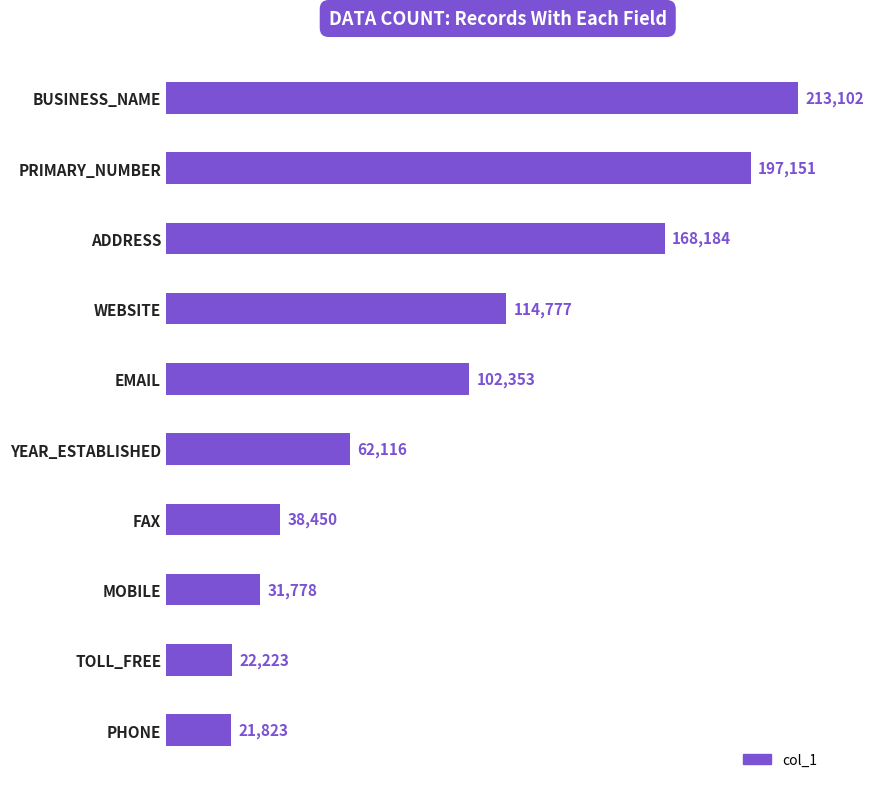

Reading top to bottom, list all the values displayed in this chart.

213102	197151	168184	114777	102353	62116	38450	31778	22223	21823